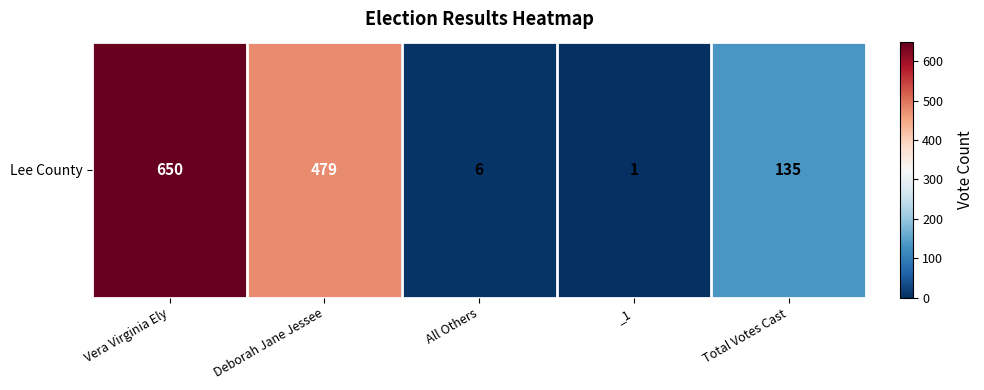

Reading left to right, what are all the values shown in this chart?

650	479	6	1	135